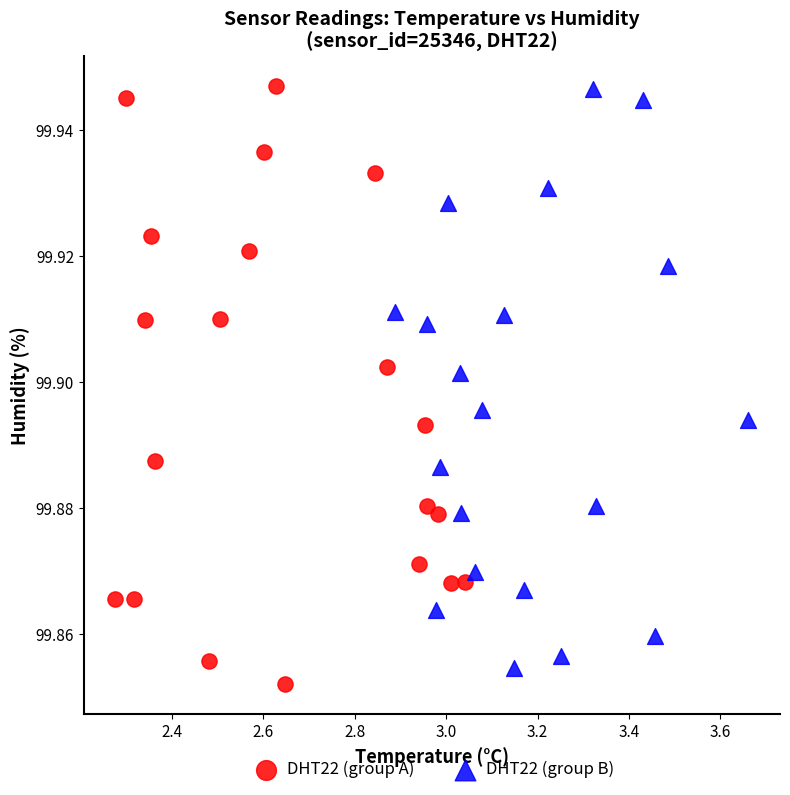

What are all the series names shown in the legend?

DHT22 (group A), DHT22 (group B)